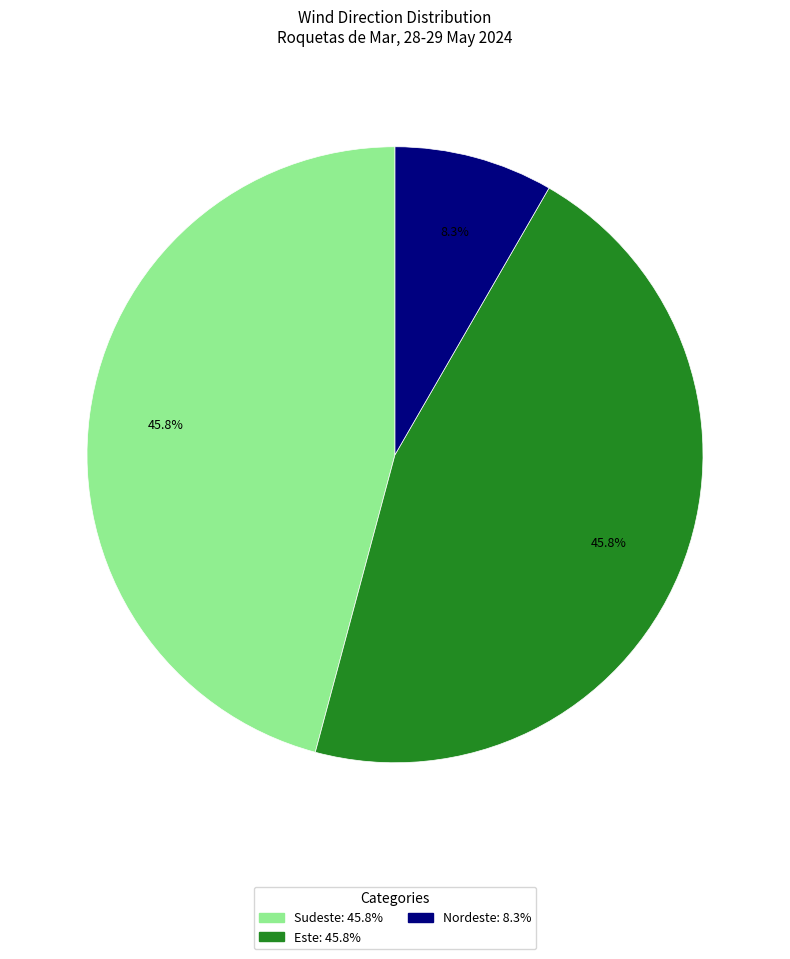

What is the smallest slice in the pie chart?

Nordeste